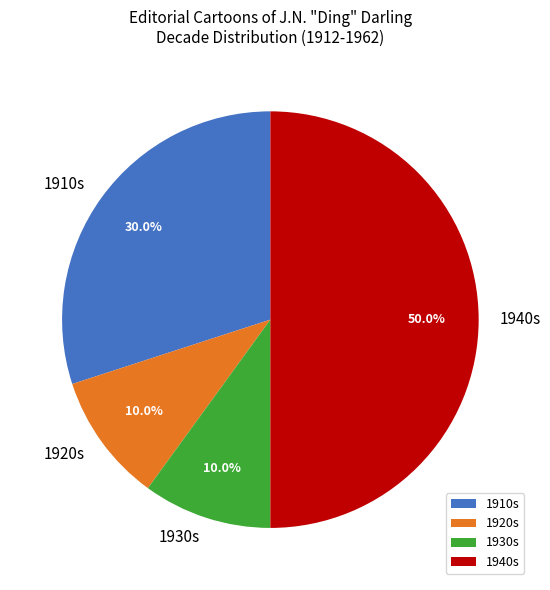

Between 1940s and 1920s, which is larger?

1940s